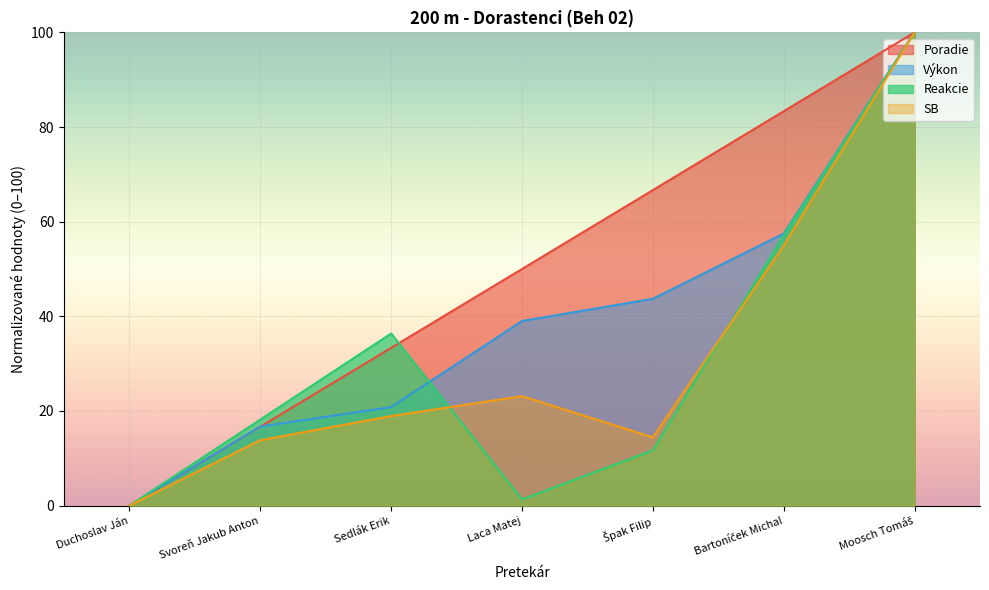

Which has a higher value, Duchoslav Ján or Špak Filip?

Špak Filip